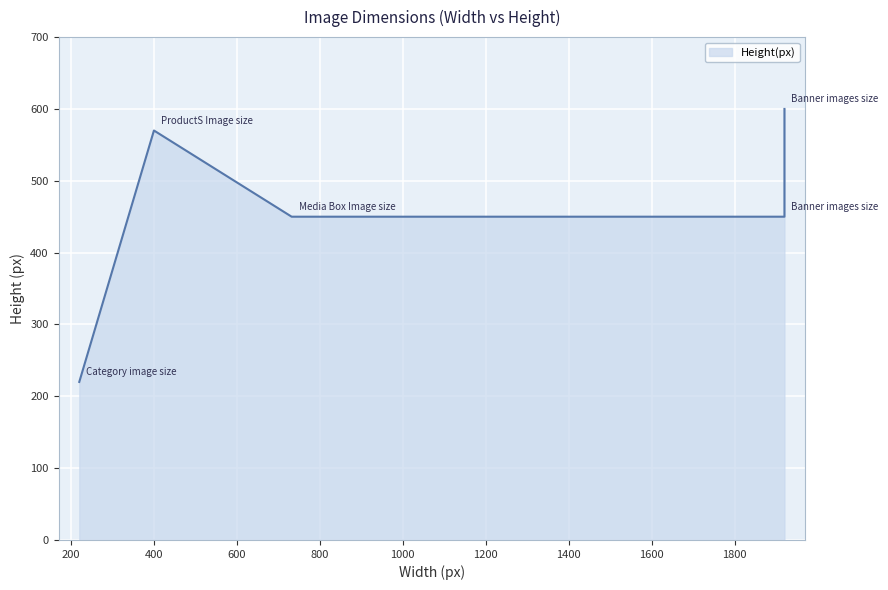

What is the change in value from Category image size to Media Box Image size?

+230